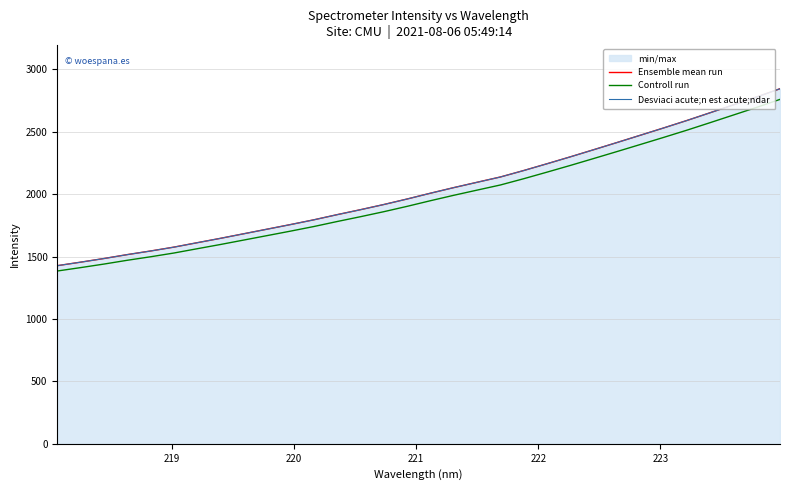

What is the maximum value shown in the chart?

2845.8